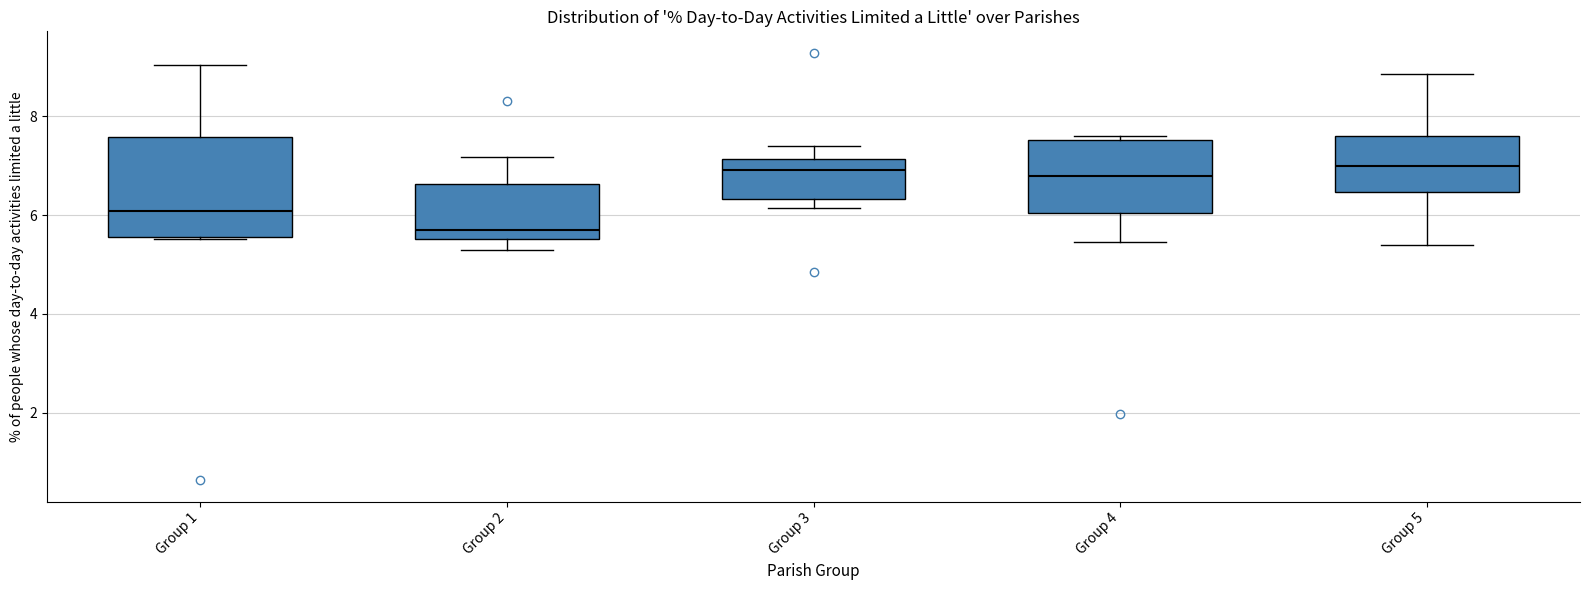

Reading left to right, read every box against the y-axis: the position of its median line, the range the box covers, and the ends of its whiskers. The values are not printed on the chart, so give them approximately, as read against the axis.

Group 1: median 6.0, box 5.6 to 7.6, whiskers 5.6 to 9.0
Group 2: median 5.6 (just above the box's lower edge), box 5.6 to 6.6, whiskers 5.2 to 7.2
Group 3: median 7.0, box 6.4 to 7.2, whiskers 6.2 to 7.4
Group 4: median 6.8, box 6.0 to 7.6, whiskers 5.4 to 7.6 (just above the box's upper edge)
Group 5: median 7.0, box 6.4 to 7.6, whiskers 5.4 to 8.8